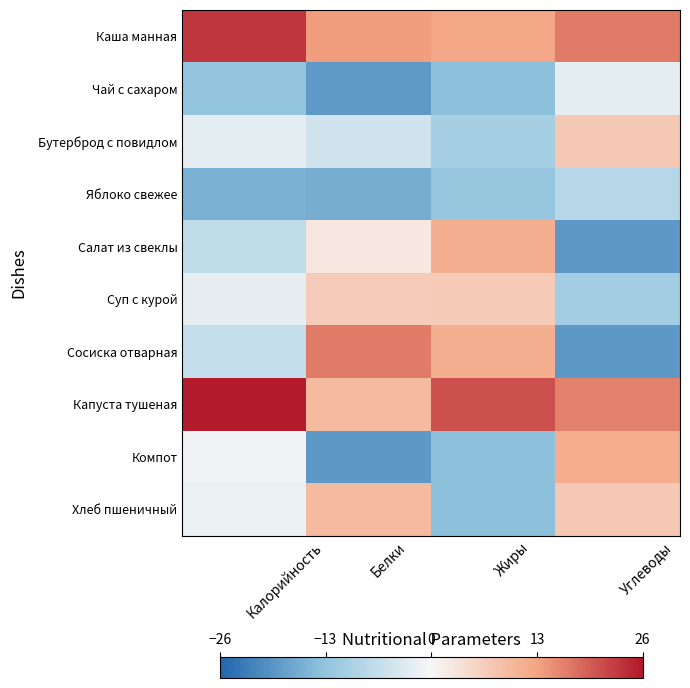

Which series has the largest total across all categories?

Капуста тушеная